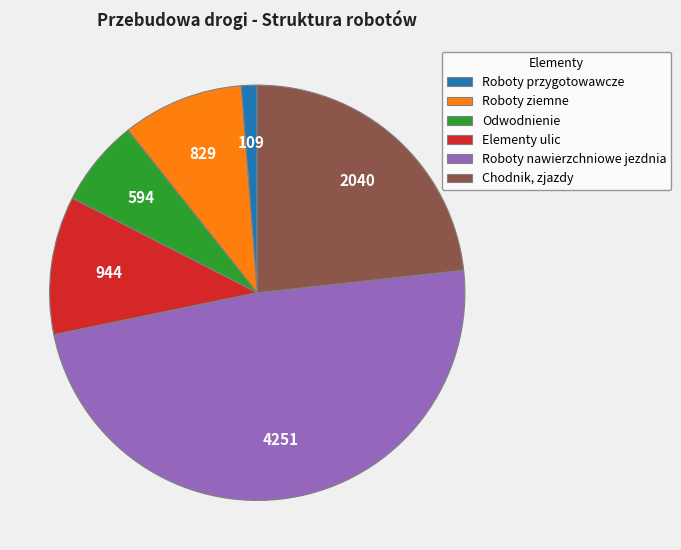

Is Elementy ulic the majority of the pie?

No